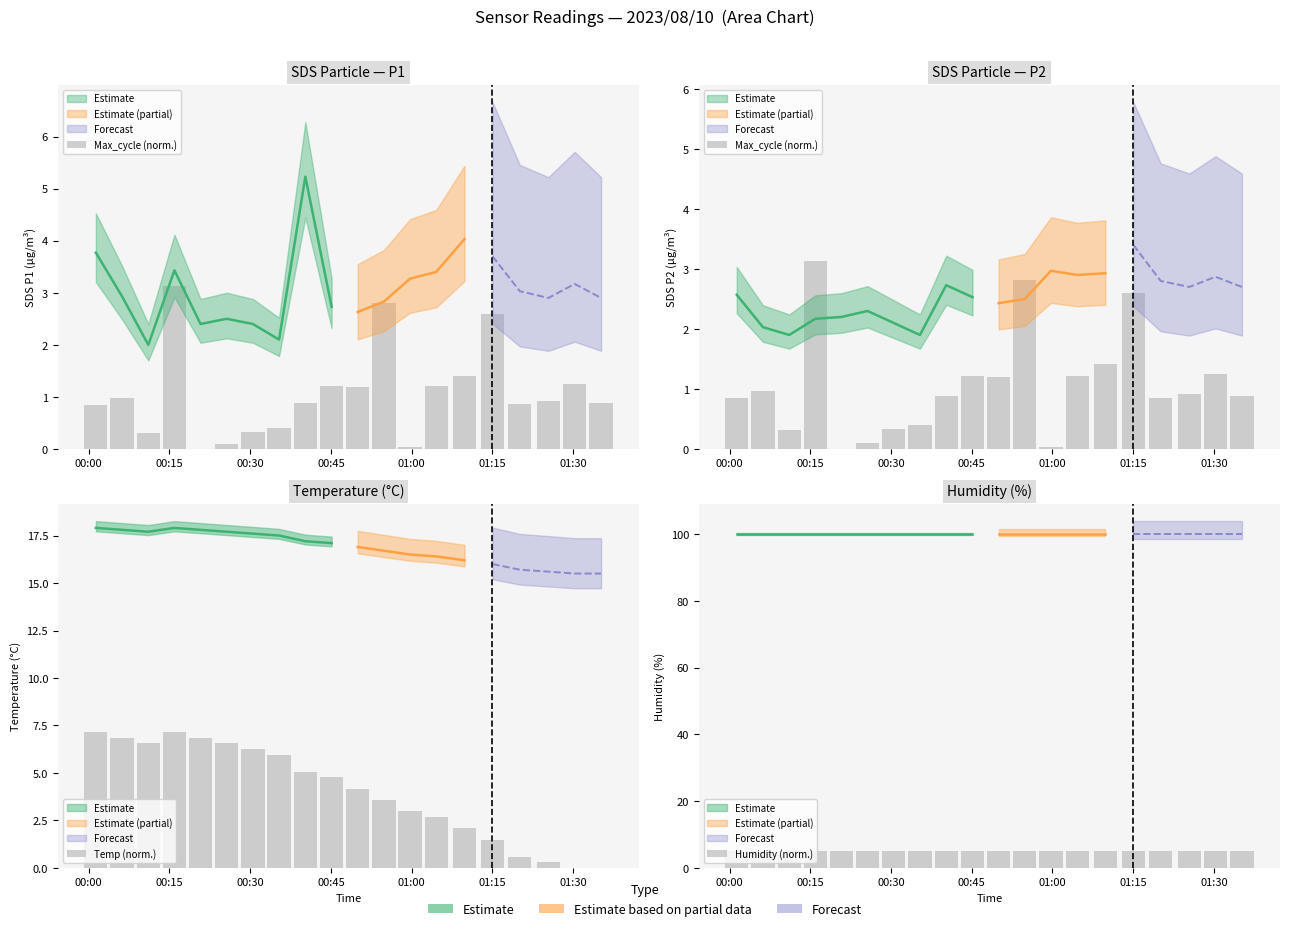

What is the total value across all series at 01:15?

9.1